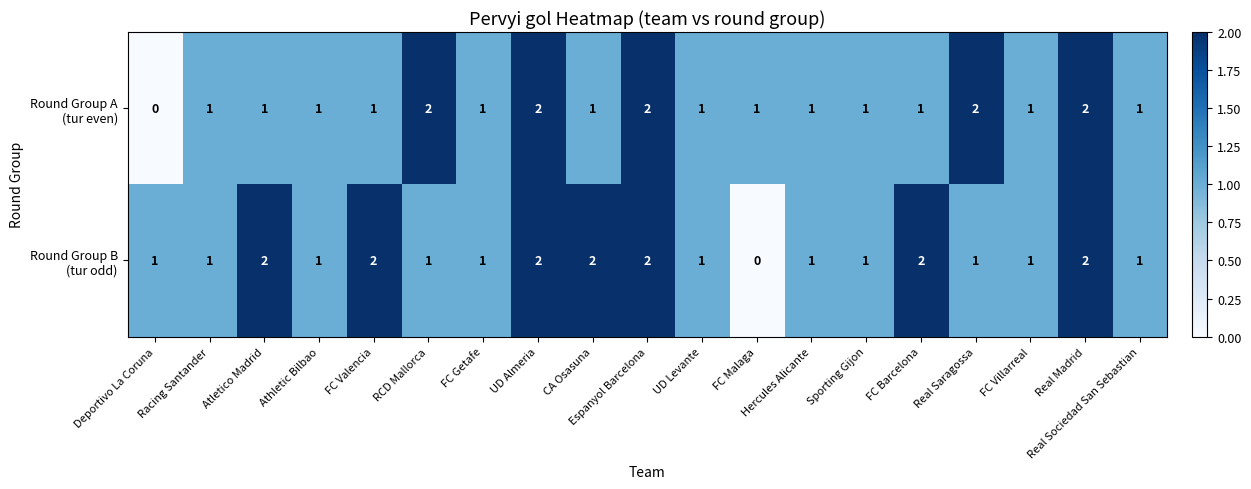

At how many categories does at least one series exceed 0?

19